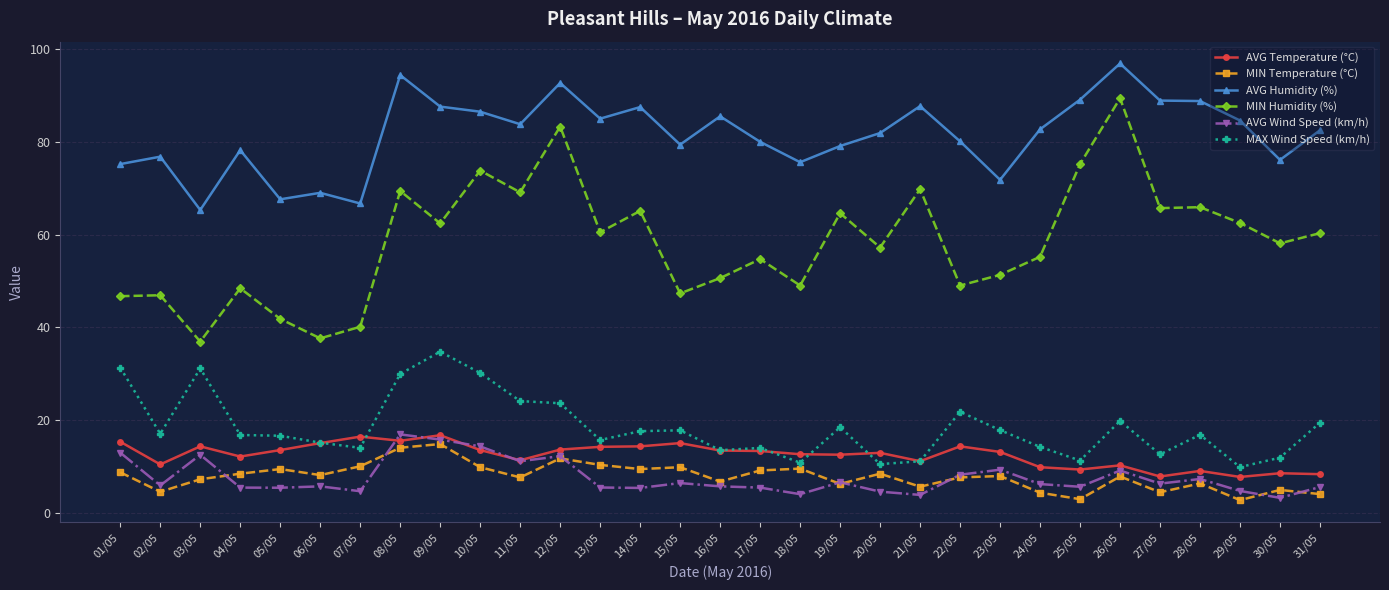

What is the smallest value displayed?

2.7